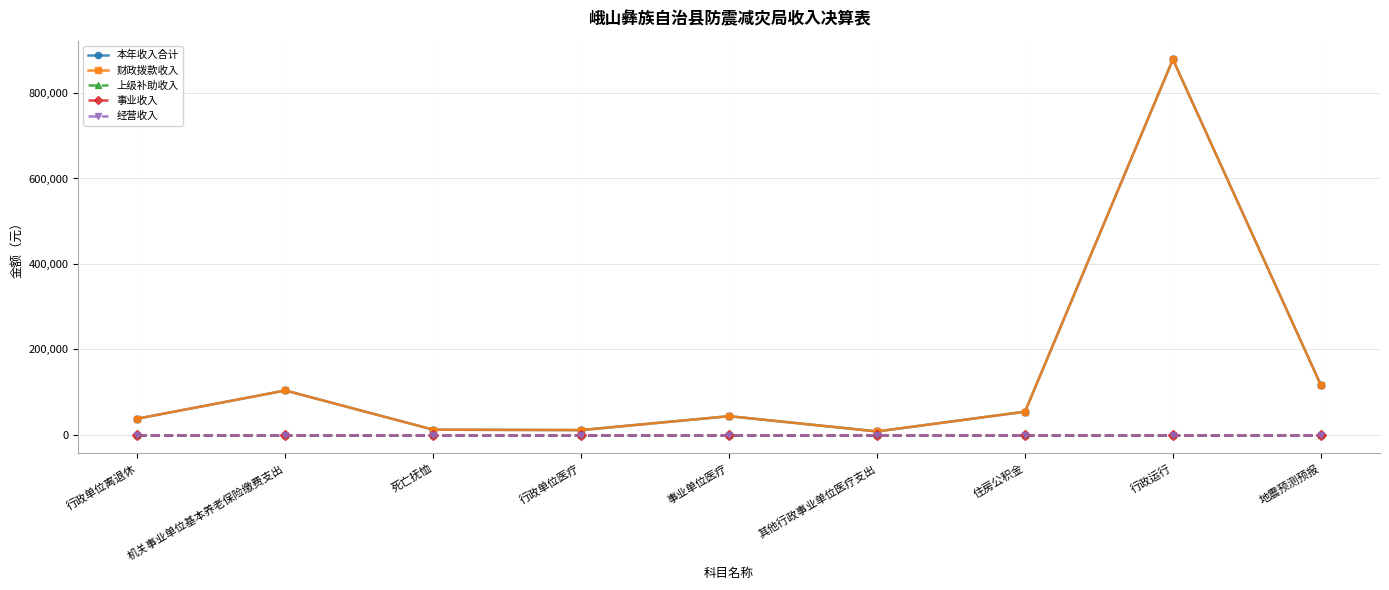

What position from the right is 住房公积金?

3